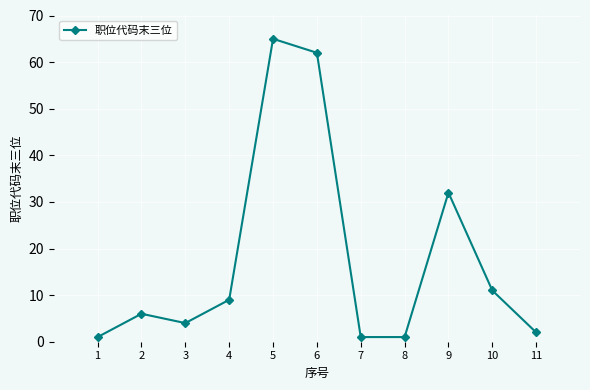

Reading left to right, what are all the values shown in this chart?

1	6	4	9	65	62	1	1	32	11	2